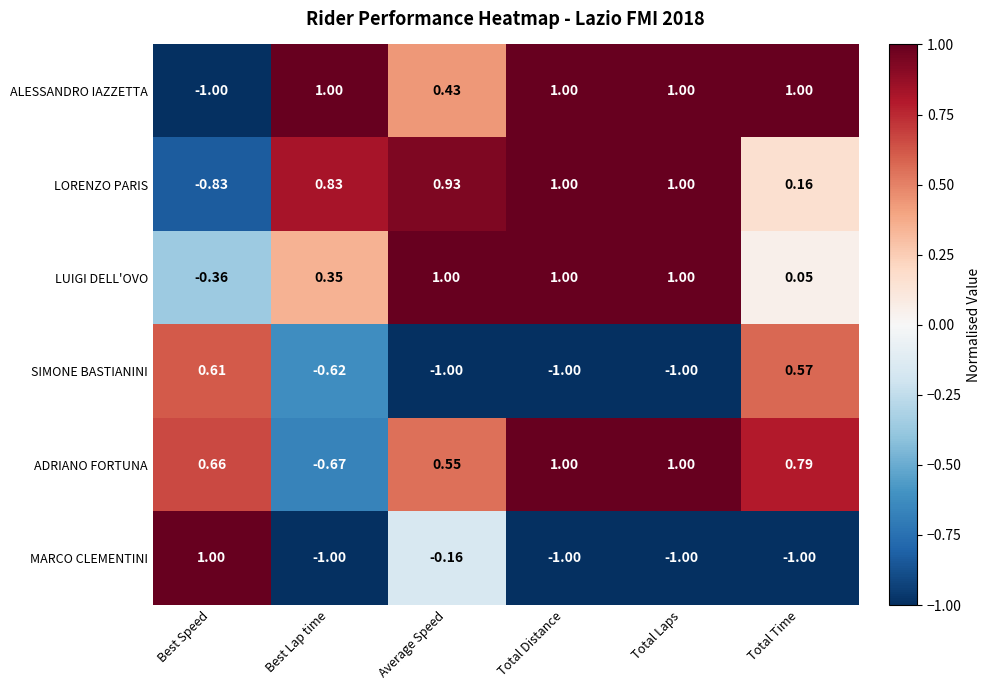

At how many categories does at least one series exceed 0?

6